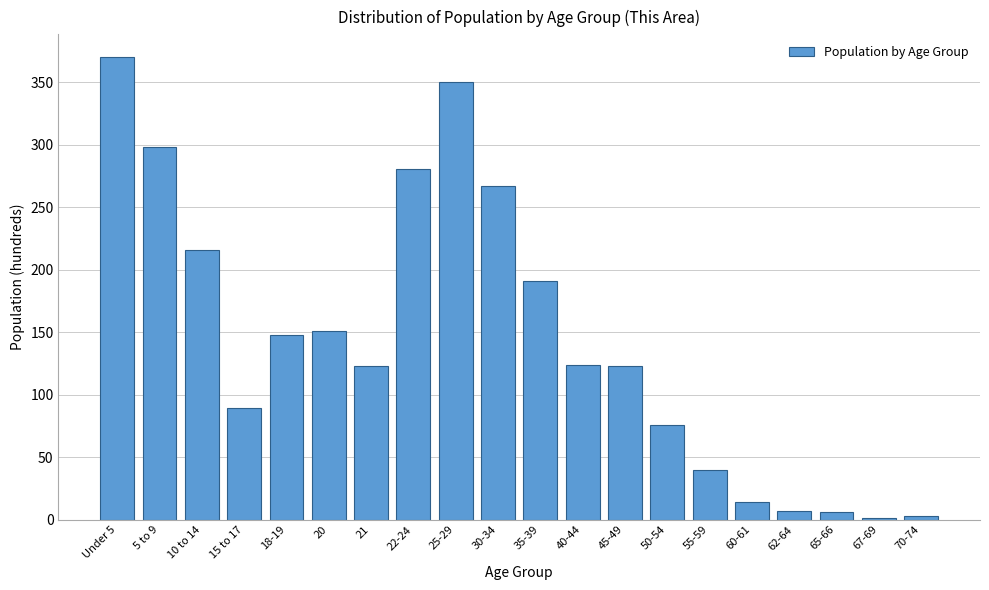

Where is the data nearest to the value 185?

35-39